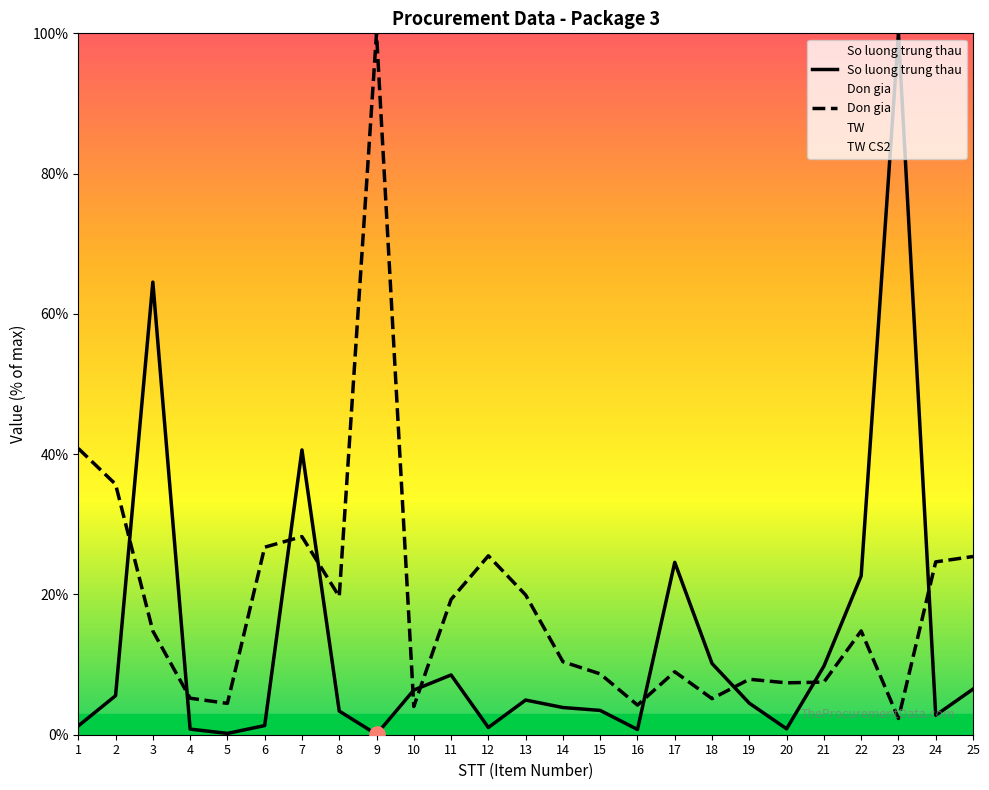

Is the value of So luong trung thau at 23 greater than the value of Don gia at 3?

Yes